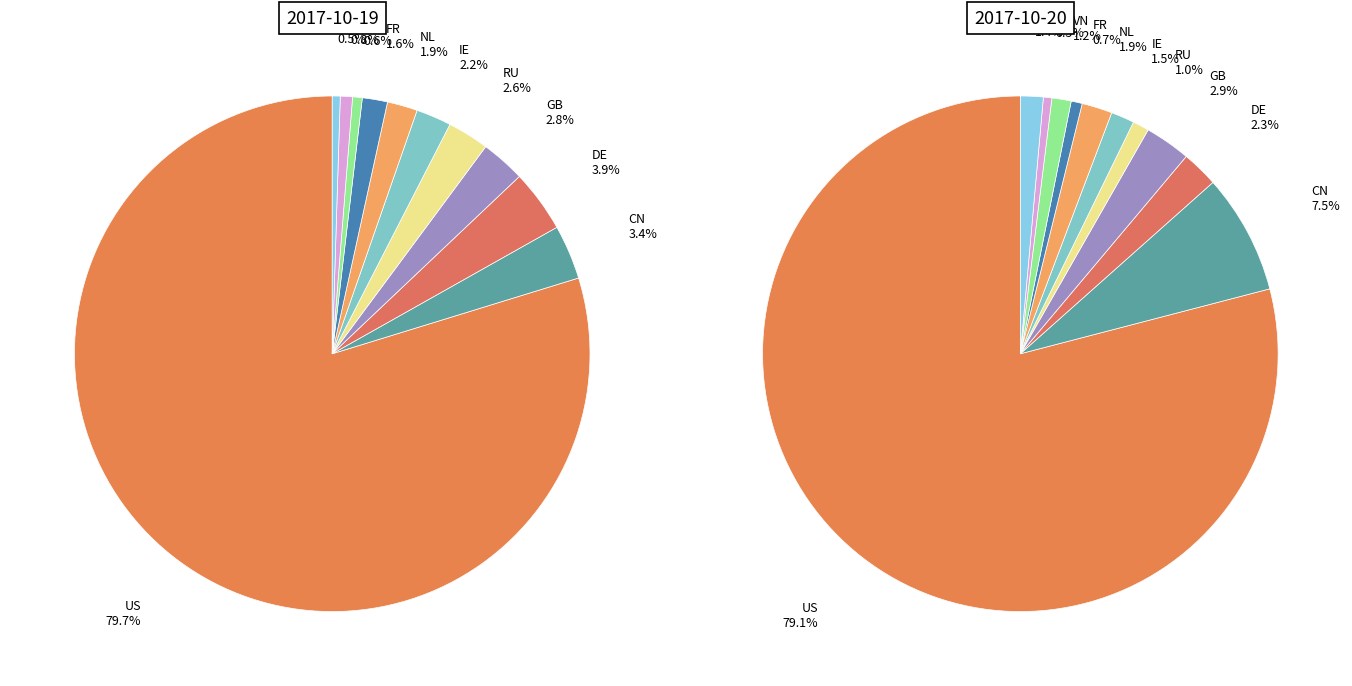

To the nearest percent, what is the combined percentage of US and NL?

82%